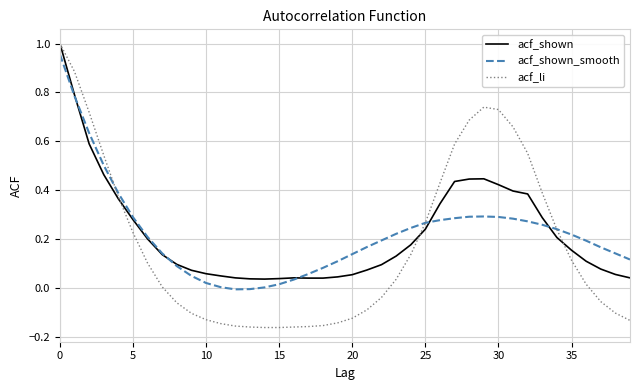

How many lines are shown in the chart?

3